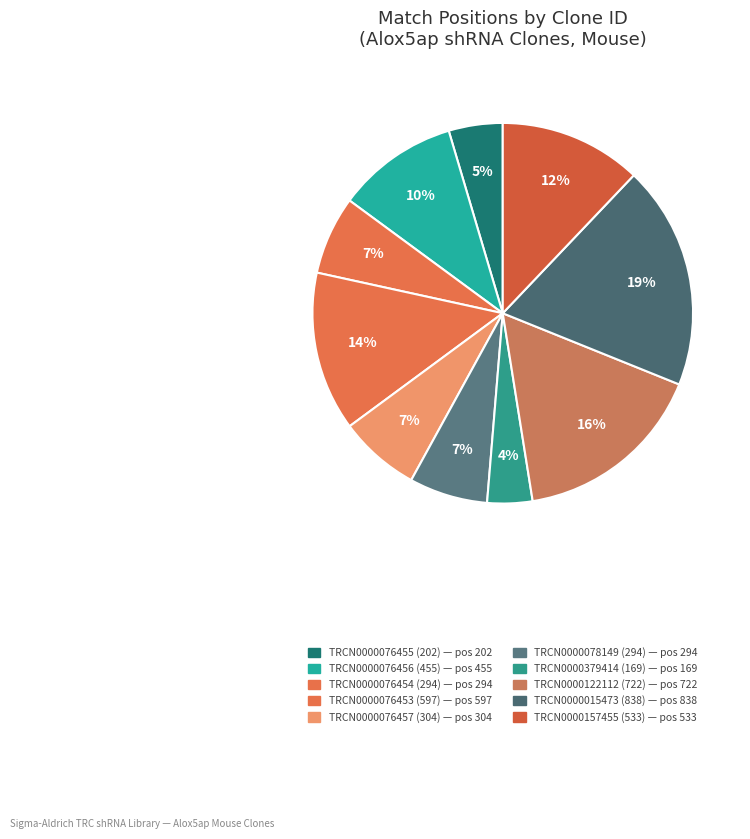

To the nearest percent, what is the difference between the TRCN0000076453 (597) and TRCN0000078149 (294) slice percentages?

7%